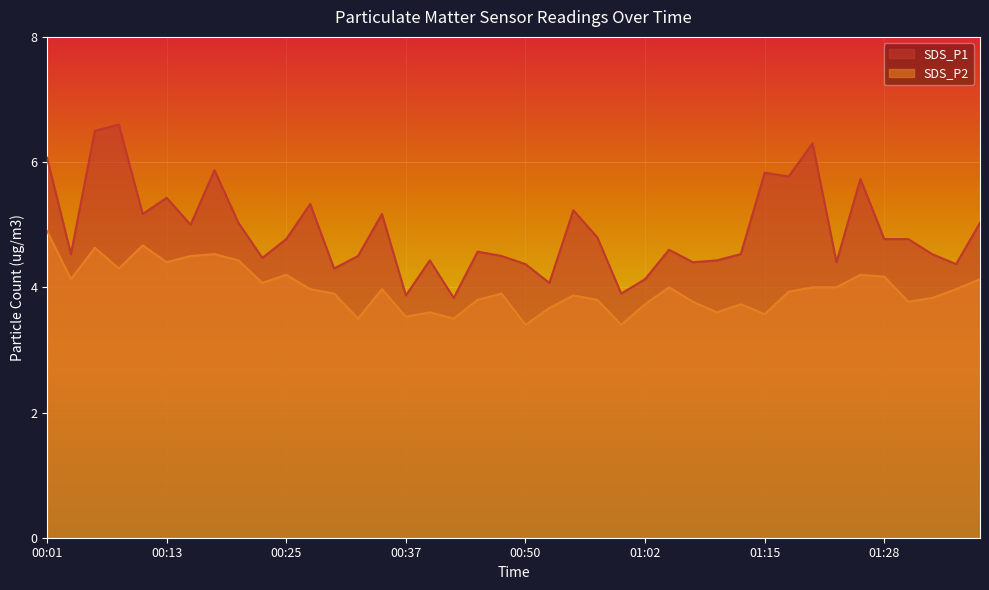

True or false: SDS_P2 and SDS_P1 cross at least once.

False